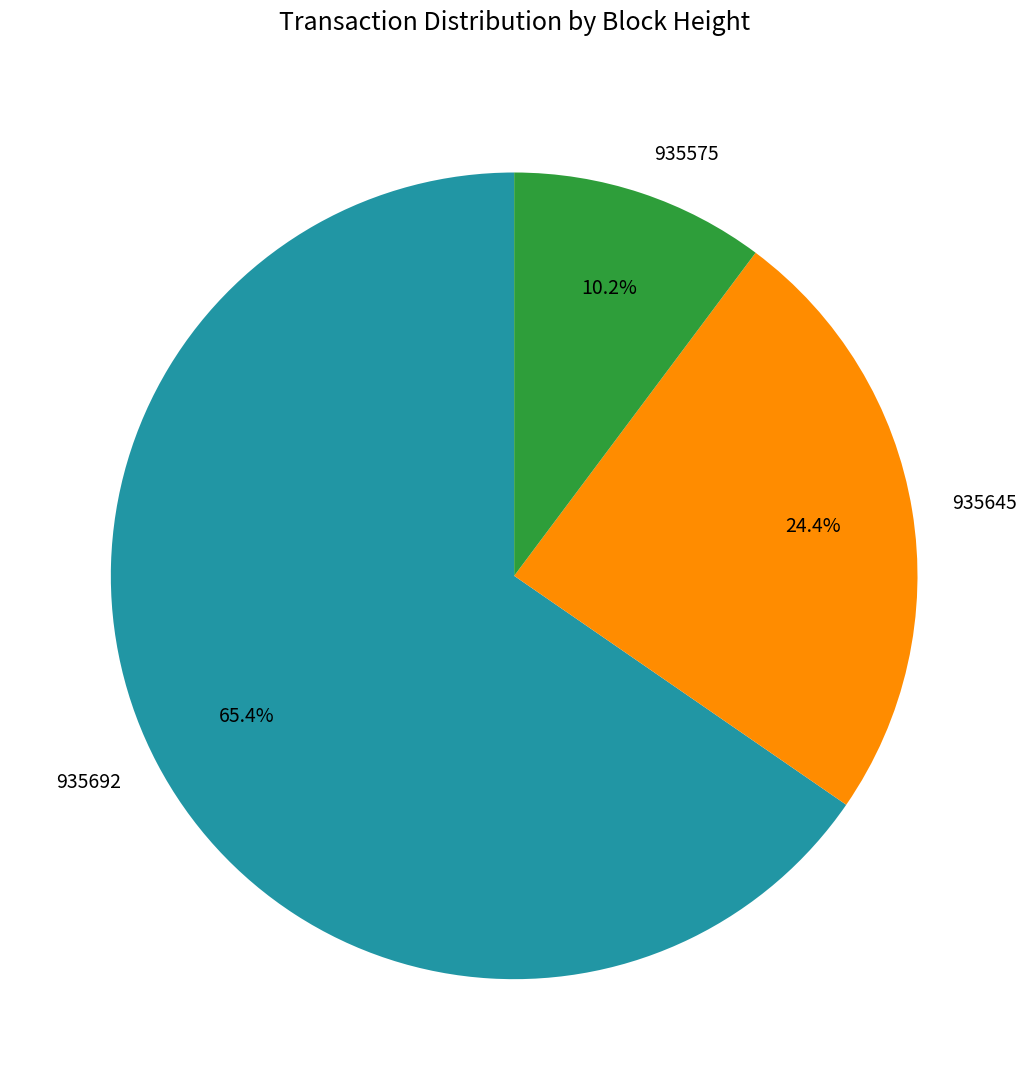

To the nearest percent, what is the difference between the largest and smallest slice percentages?

55%